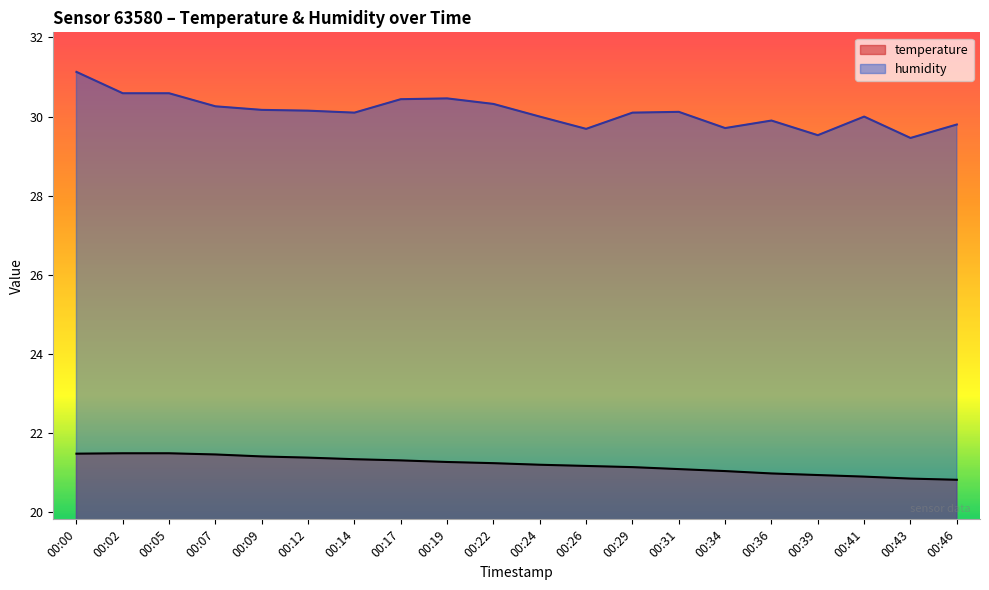

What is the minimum value for temperature?

20.8